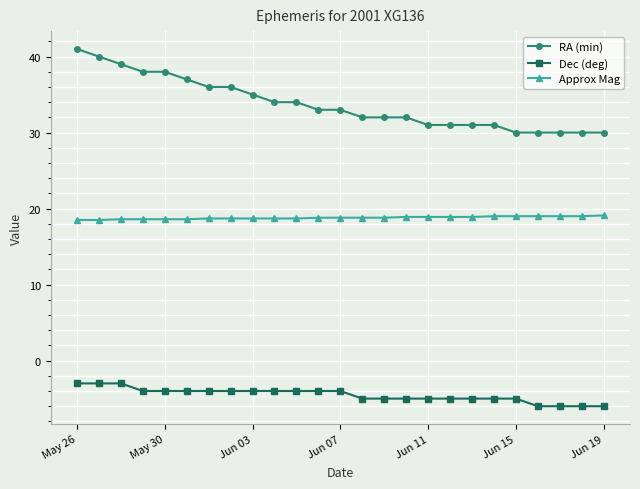

List the series in order of their overall mean, highest first.

RA (min), Approx Mag, Dec (deg)